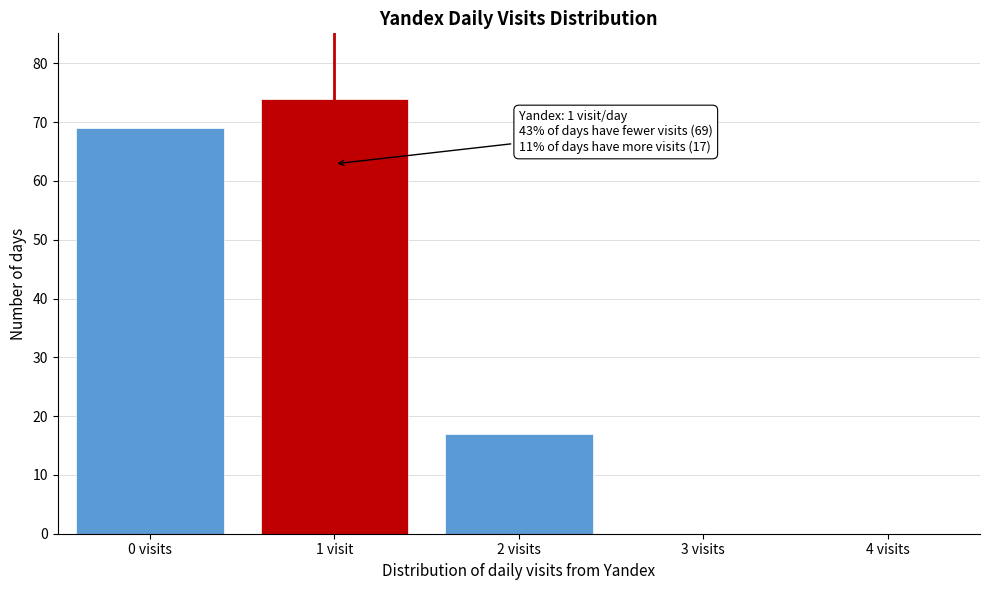

Reading left to right, extract all data points from this chart.

0 visits=69	1 visit=74	2 visits=17	3 visits=0	4 visits=0